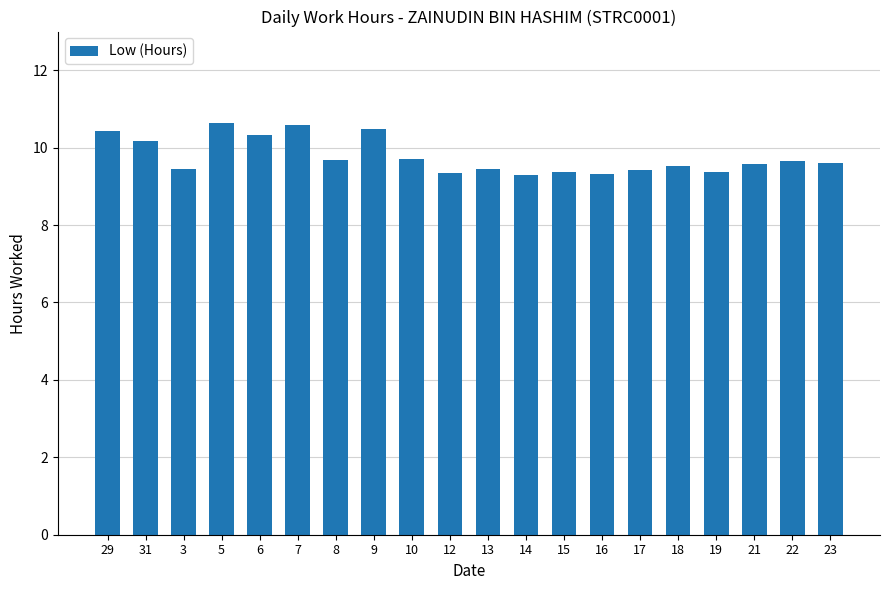

What is the label of the 10th bar from the right?

13